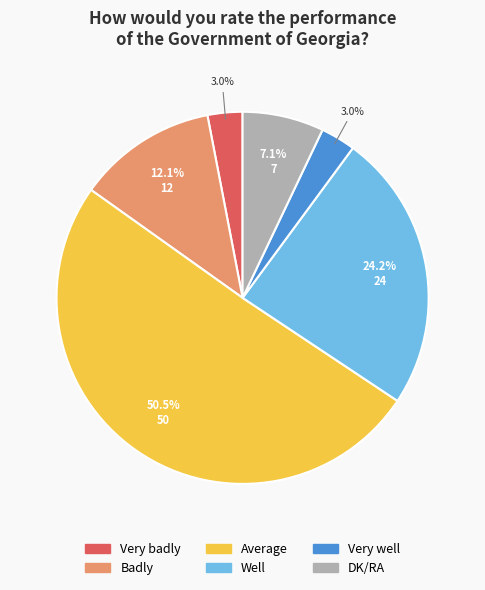

What is the largest slice in the pie chart?

Average